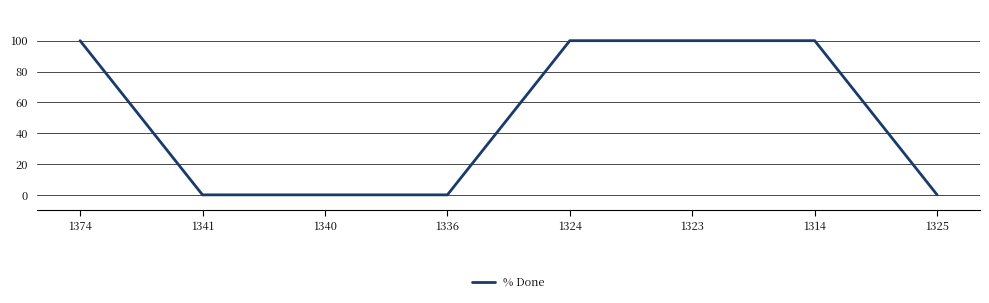

How many lines are shown in the chart?

1